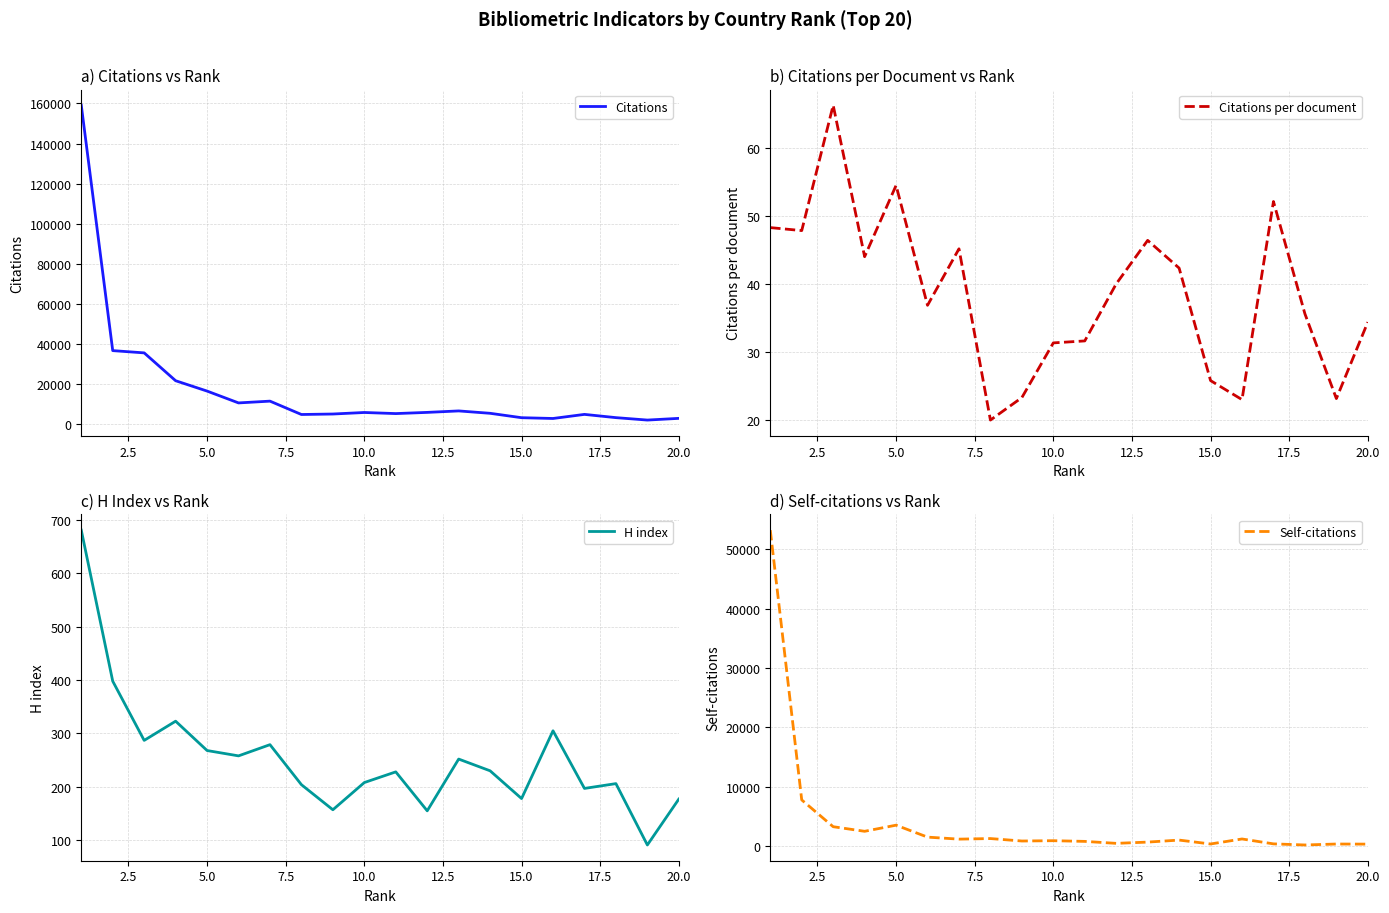

List the series in order of their peak value, highest first.

Citations, Self-citations, H index, Citations per document